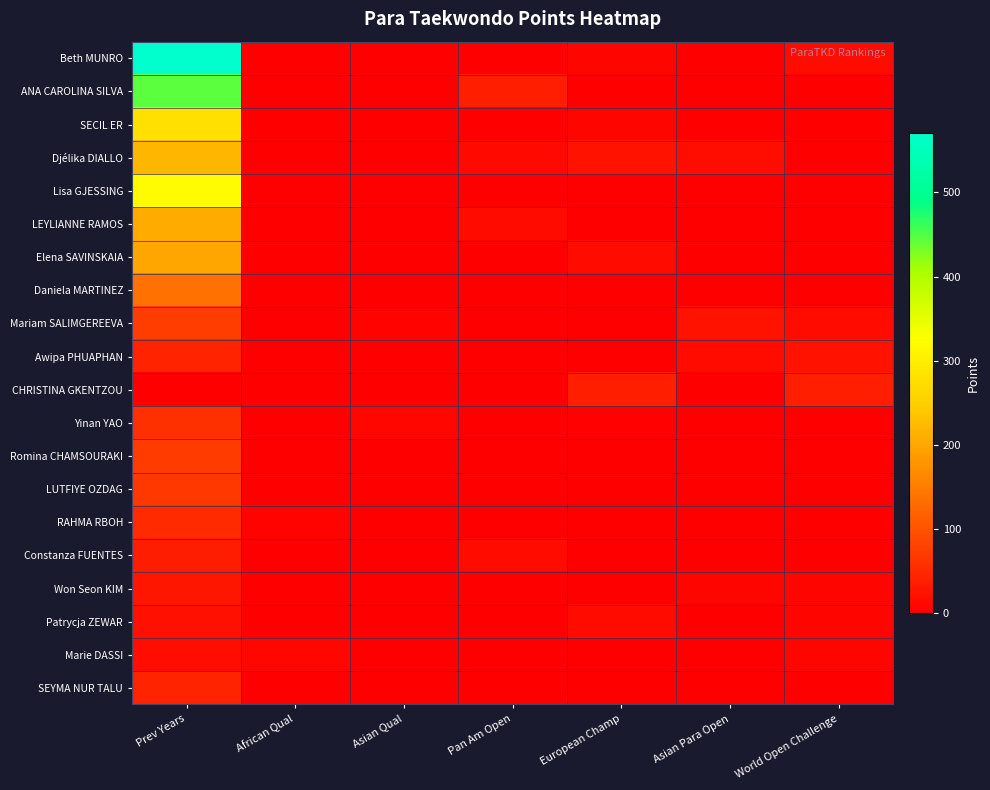

At which category does the chart reach its peak across all series?

Prev Years